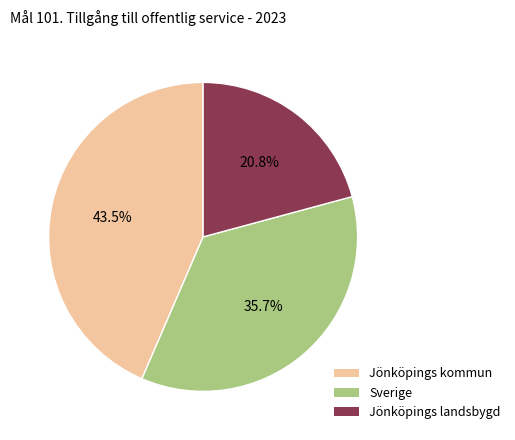

True or false: Sverige accounts for 36% of the total.

True